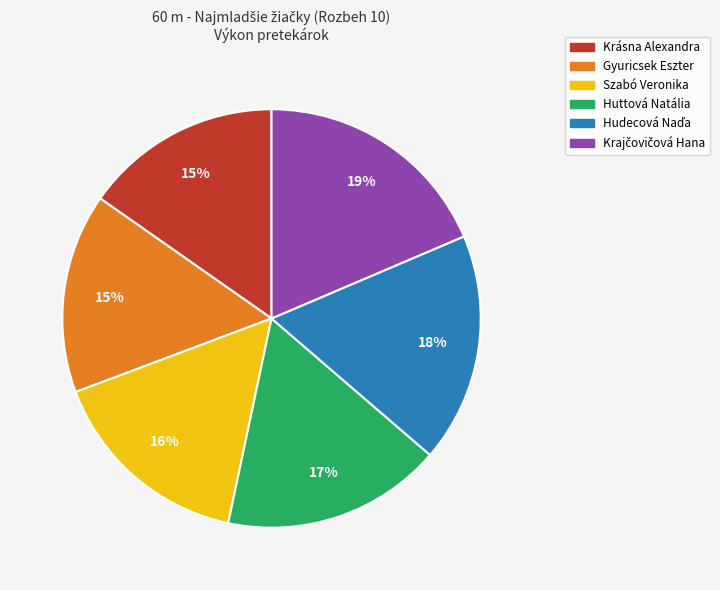

Is it true that Gyuricsek Eszter is 3% of the pie?

False